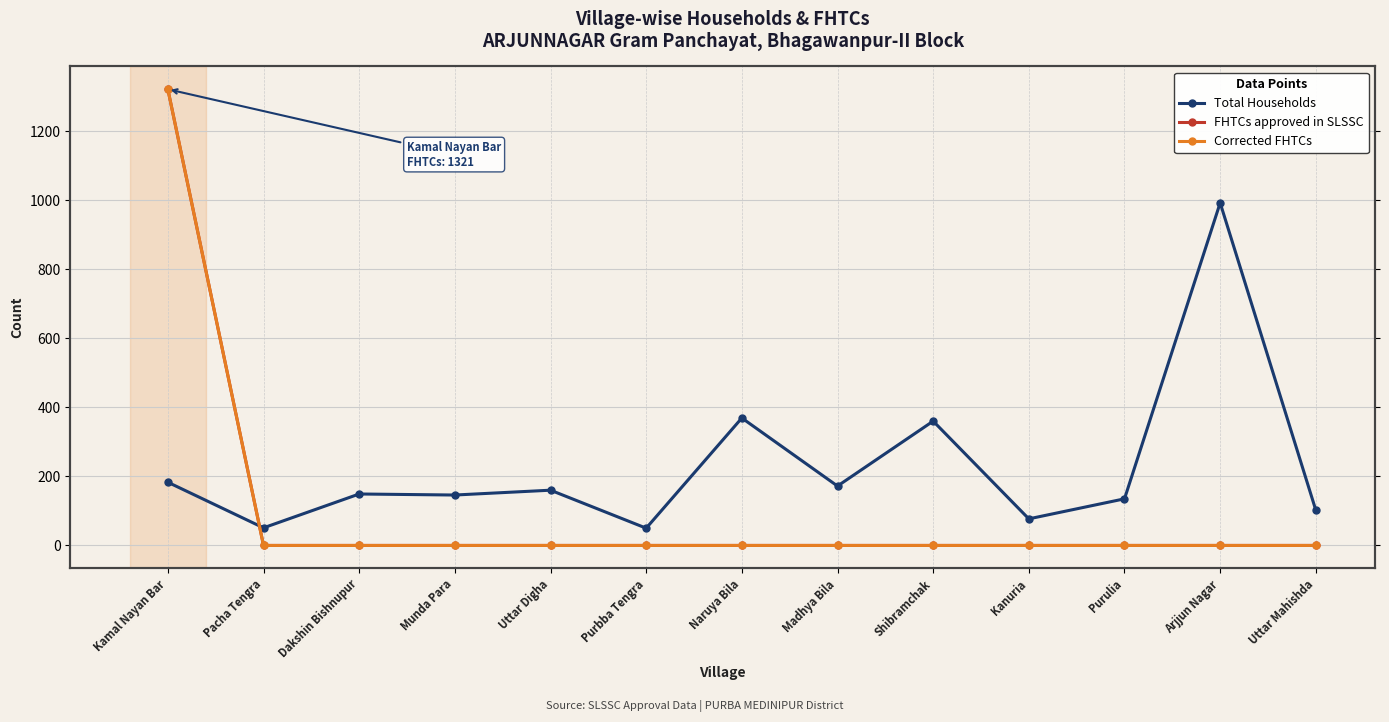

Is the value of Total Households at Purulia greater than the value of Corrected FHTCs at Munda Para?

Yes